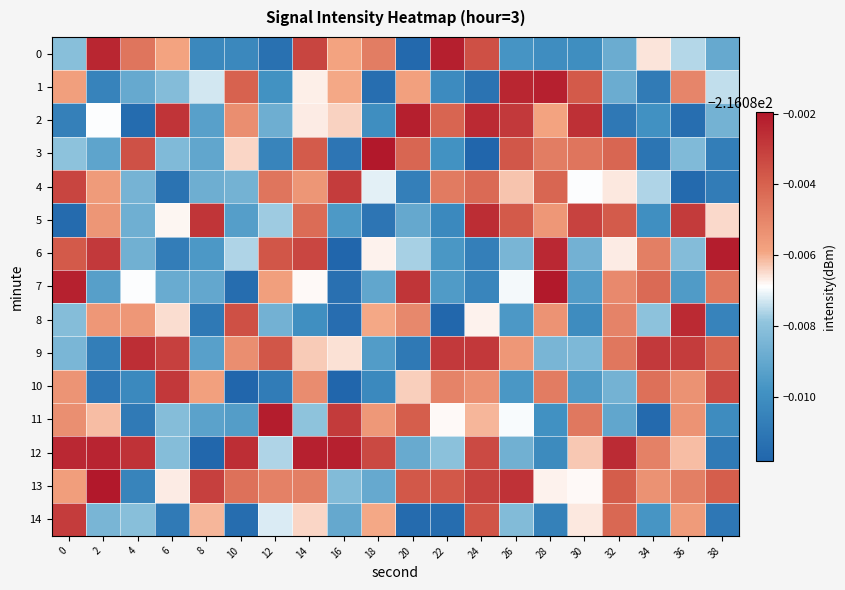

Reading left to right, transcribe all the data shown in this chart.

0: 0=-216.1	2=-216.1	4=-216.1	6=-216.1	8=-216.1	10=-216.1	12=-216.1	14=-216.1	16=-216.1	18=-216.1	20=-216.1	22=-216.1	24=-216.1	26=-216.1	28=-216.1	30=-216.1	32=-216.1	34=-216.1	36=-216.1	38=-216.1
1: 0=-216.1	2=-216.1	4=-216.1	6=-216.1	8=-216.1	10=-216.1	12=-216.1	14=-216.1	16=-216.1	18=-216.1	20=-216.1	22=-216.1	24=-216.1	26=-216.1	28=-216.1	30=-216.1	32=-216.1	34=-216.1	36=-216.1	38=-216.1
2: 0=-216.1	2=-216.1	4=-216.1	6=-216.1	8=-216.1	10=-216.1	12=-216.1	14=-216.1	16=-216.1	18=-216.1	20=-216.1	22=-216.1	24=-216.1	26=-216.1	28=-216.1	30=-216.1	32=-216.1	34=-216.1	36=-216.1	38=-216.1
3: 0=-216.1	2=-216.1	4=-216.1	6=-216.1	8=-216.1	10=-216.1	12=-216.1	14=-216.1	16=-216.1	18=-216.1	20=-216.1	22=-216.1	24=-216.1	26=-216.1	28=-216.1	30=-216.1	32=-216.1	34=-216.1	36=-216.1	38=-216.1
4: 0=-216.1	2=-216.1	4=-216.1	6=-216.1	8=-216.1	10=-216.1	12=-216.1	14=-216.1	16=-216.1	18=-216.1	20=-216.1	22=-216.1	24=-216.1	26=-216.1	28=-216.1	30=-216.1	32=-216.1	34=-216.1	36=-216.1	38=-216.1
5: 0=-216.1	2=-216.1	4=-216.1	6=-216.1	8=-216.1	10=-216.1	12=-216.1	14=-216.1	16=-216.1	18=-216.1	20=-216.1	22=-216.1	24=-216.1	26=-216.1	28=-216.1	30=-216.1	32=-216.1	34=-216.1	36=-216.1	38=-216.1
6: 0=-216.1	2=-216.1	4=-216.1	6=-216.1	8=-216.1	10=-216.1	12=-216.1	14=-216.1	16=-216.1	18=-216.1	20=-216.1	22=-216.1	24=-216.1	26=-216.1	28=-216.1	30=-216.1	32=-216.1	34=-216.1	36=-216.1	38=-216.1
7: 0=-216.1	2=-216.1	4=-216.1	6=-216.1	8=-216.1	10=-216.1	12=-216.1	14=-216.1	16=-216.1	18=-216.1	20=-216.1	22=-216.1	24=-216.1	26=-216.1	28=-216.1	30=-216.1	32=-216.1	34=-216.1	36=-216.1	38=-216.1
8: 0=-216.1	2=-216.1	4=-216.1	6=-216.1	8=-216.1	10=-216.1	12=-216.1	14=-216.1	16=-216.1	18=-216.1	20=-216.1	22=-216.1	24=-216.1	26=-216.1	28=-216.1	30=-216.1	32=-216.1	34=-216.1	36=-216.1	38=-216.1
9: 0=-216.1	2=-216.1	4=-216.1	6=-216.1	8=-216.1	10=-216.1	12=-216.1	14=-216.1	16=-216.1	18=-216.1	20=-216.1	22=-216.1	24=-216.1	26=-216.1	28=-216.1	30=-216.1	32=-216.1	34=-216.1	36=-216.1	38=-216.1
10: 0=-216.1	2=-216.1	4=-216.1	6=-216.1	8=-216.1	10=-216.1	12=-216.1	14=-216.1	16=-216.1	18=-216.1	20=-216.1	22=-216.1	24=-216.1	26=-216.1	28=-216.1	30=-216.1	32=-216.1	34=-216.1	36=-216.1	38=-216.1
11: 0=-216.1	2=-216.1	4=-216.1	6=-216.1	8=-216.1	10=-216.1	12=-216.1	14=-216.1	16=-216.1	18=-216.1	20=-216.1	22=-216.1	24=-216.1	26=-216.1	28=-216.1	30=-216.1	32=-216.1	34=-216.1	36=-216.1	38=-216.1
12: 0=-216.1	2=-216.1	4=-216.1	6=-216.1	8=-216.1	10=-216.1	12=-216.1	14=-216.1	16=-216.1	18=-216.1	20=-216.1	22=-216.1	24=-216.1	26=-216.1	28=-216.1	30=-216.1	32=-216.1	34=-216.1	36=-216.1	38=-216.1
13: 0=-216.1	2=-216.1	4=-216.1	6=-216.1	8=-216.1	10=-216.1	12=-216.1	14=-216.1	16=-216.1	18=-216.1	20=-216.1	22=-216.1	24=-216.1	26=-216.1	28=-216.1	30=-216.1	32=-216.1	34=-216.1	36=-216.1	38=-216.1
14: 0=-216.1	2=-216.1	4=-216.1	6=-216.1	8=-216.1	10=-216.1	12=-216.1	14=-216.1	16=-216.1	18=-216.1	20=-216.1	22=-216.1	24=-216.1	26=-216.1	28=-216.1	30=-216.1	32=-216.1	34=-216.1	36=-216.1	38=-216.1